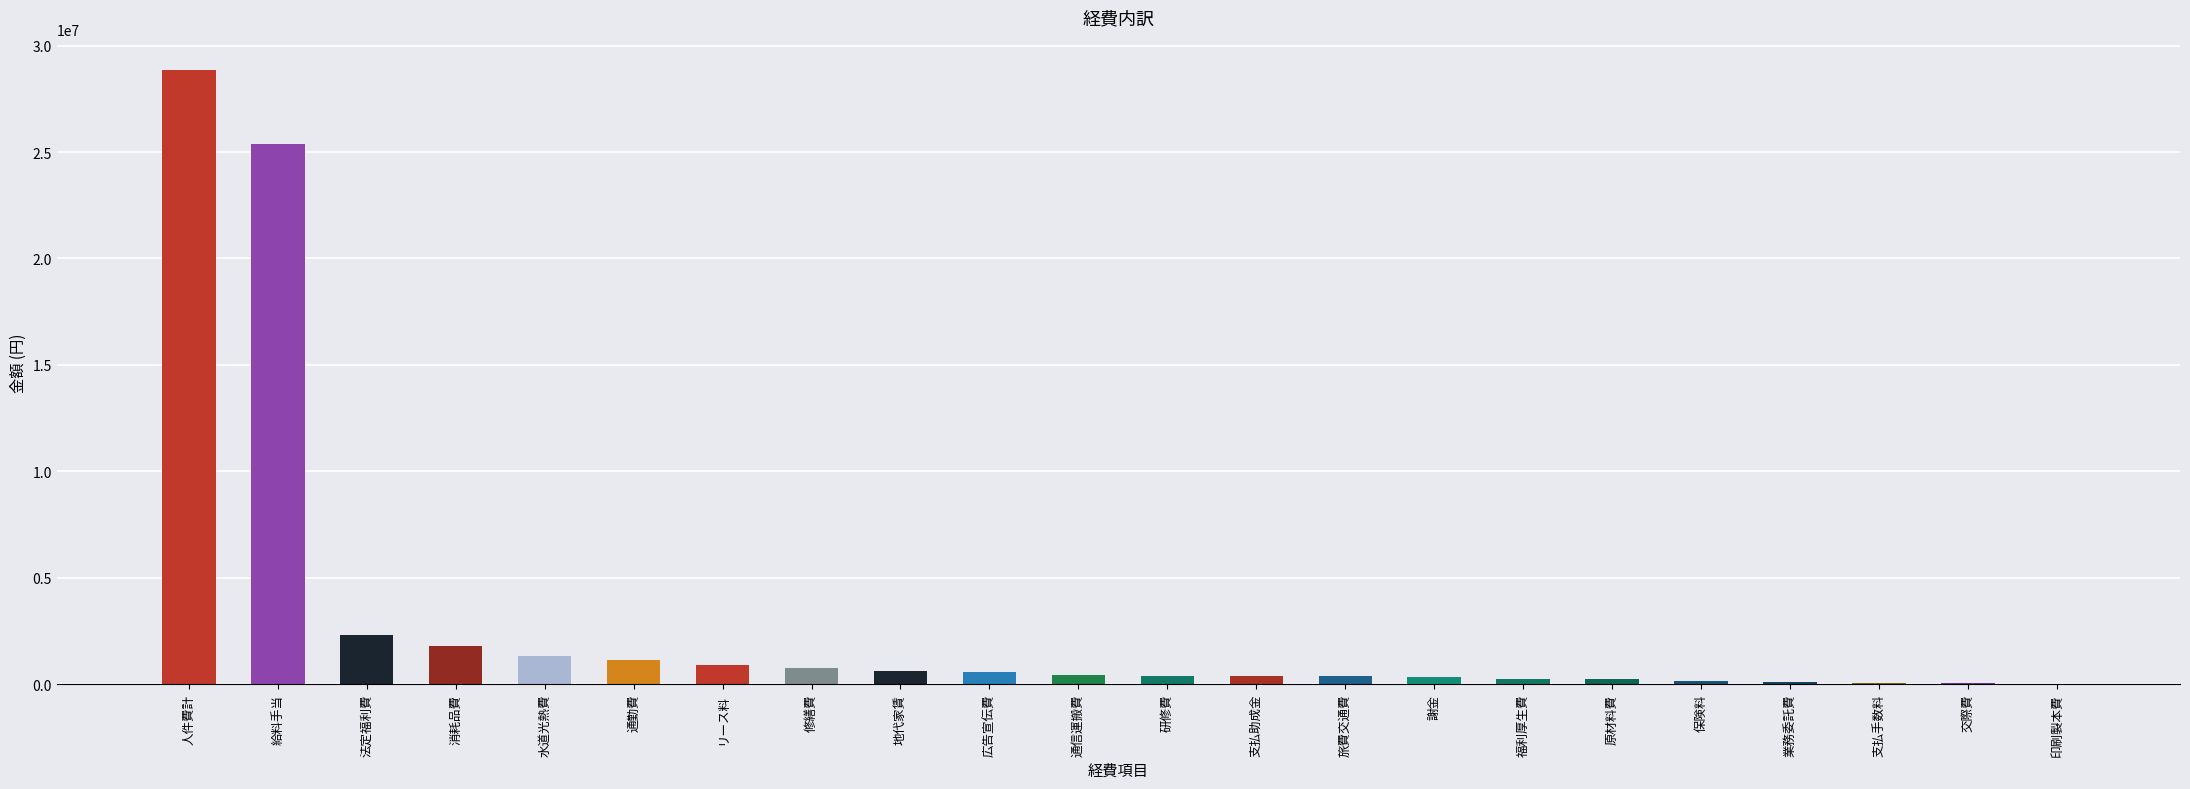

What is the difference between the second highest and second lowest values in the col_2 (主経費) series?

25119000.0